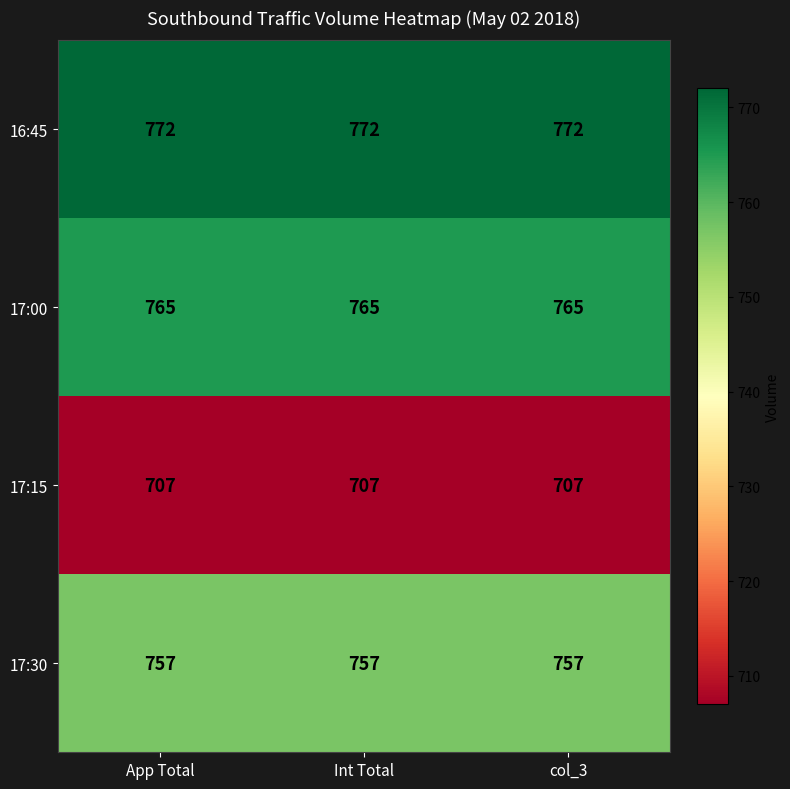

At how many categories does at least one series exceed 720?

3